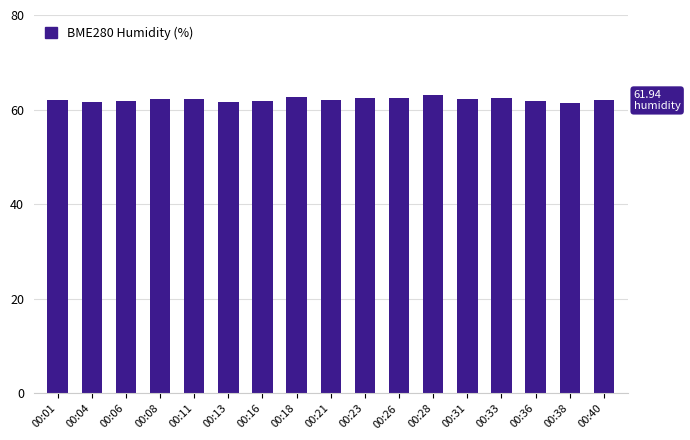

What is the minimum value shown in the chart?

61.4